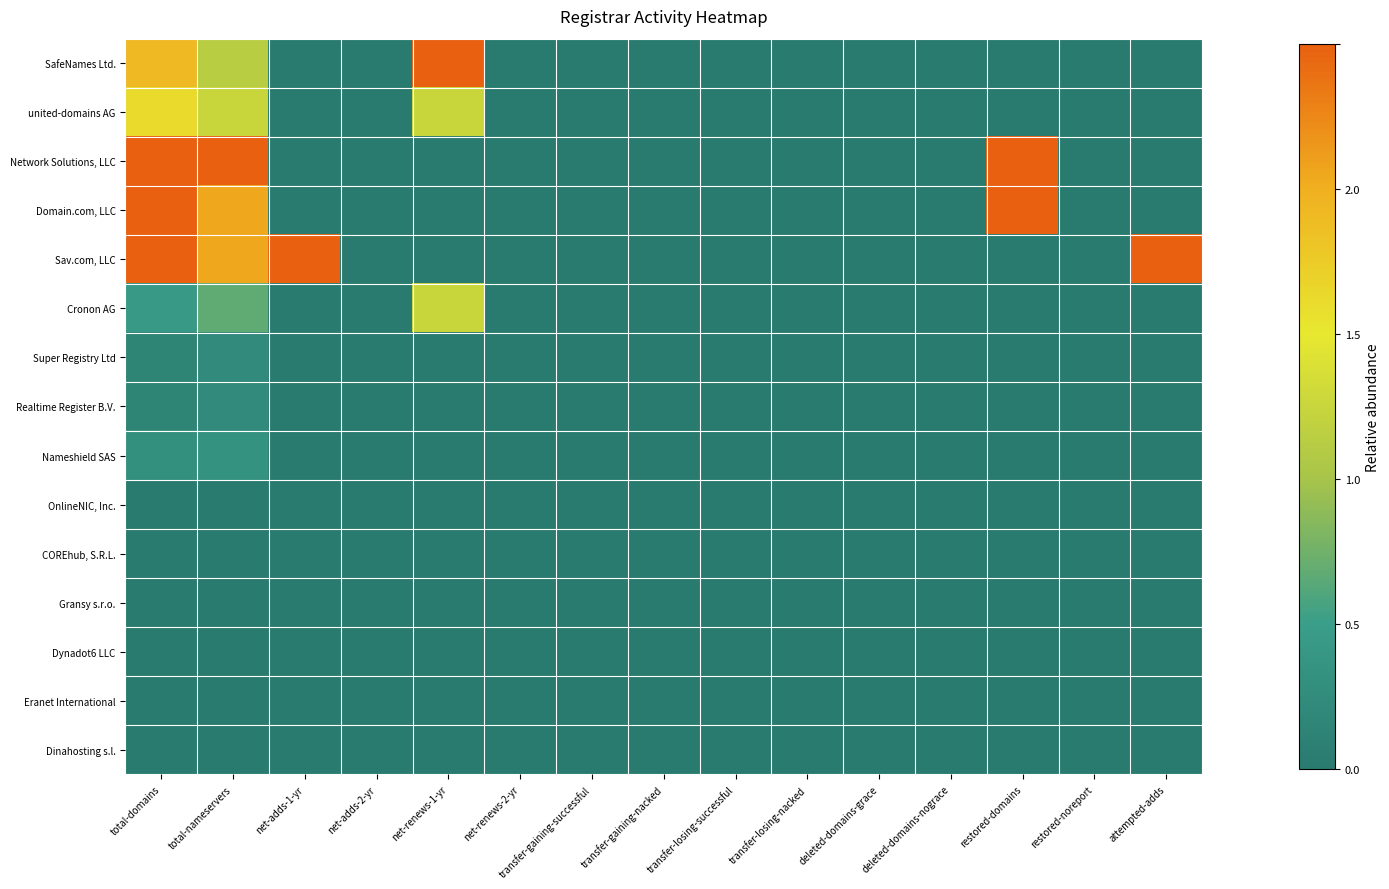

What is the greatest value displayed?

2.5